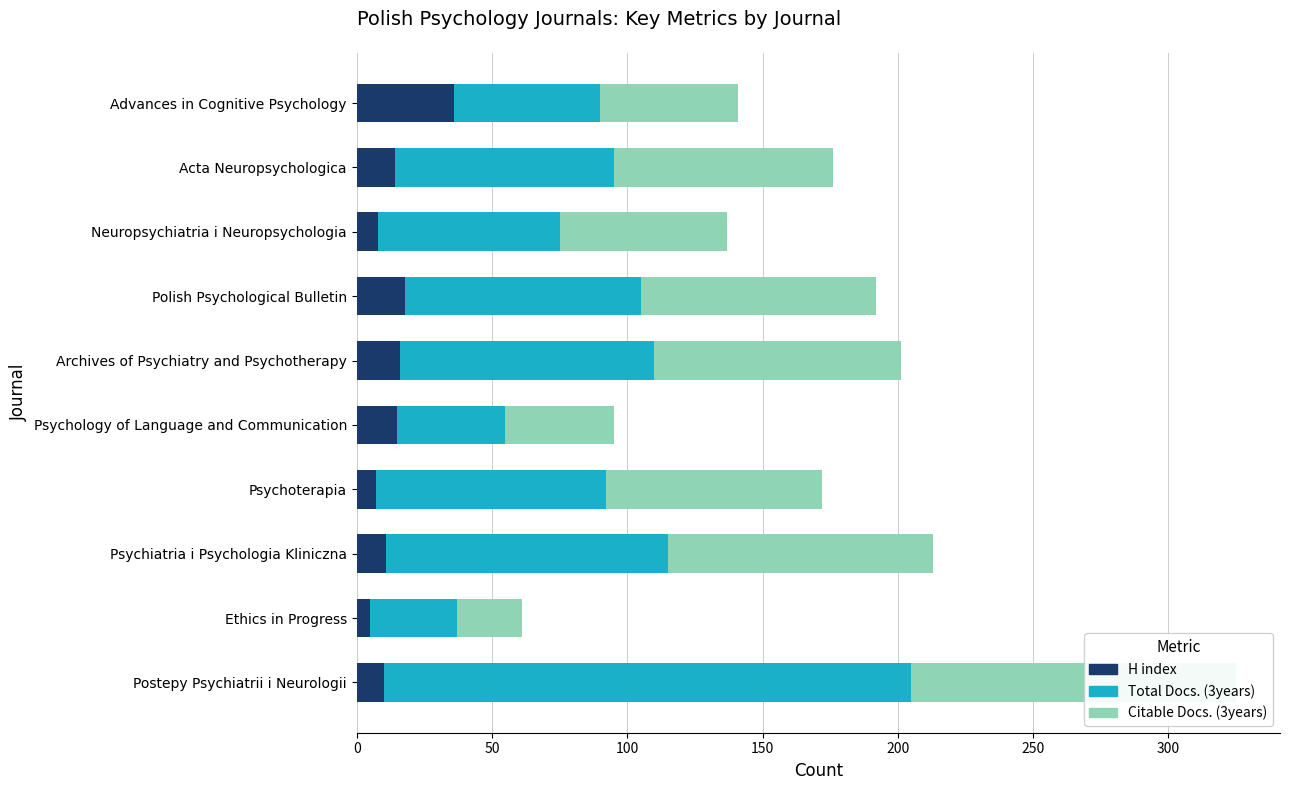

What is the value of the Citable Docs. (3years) bar at the 3rd from the left?

62